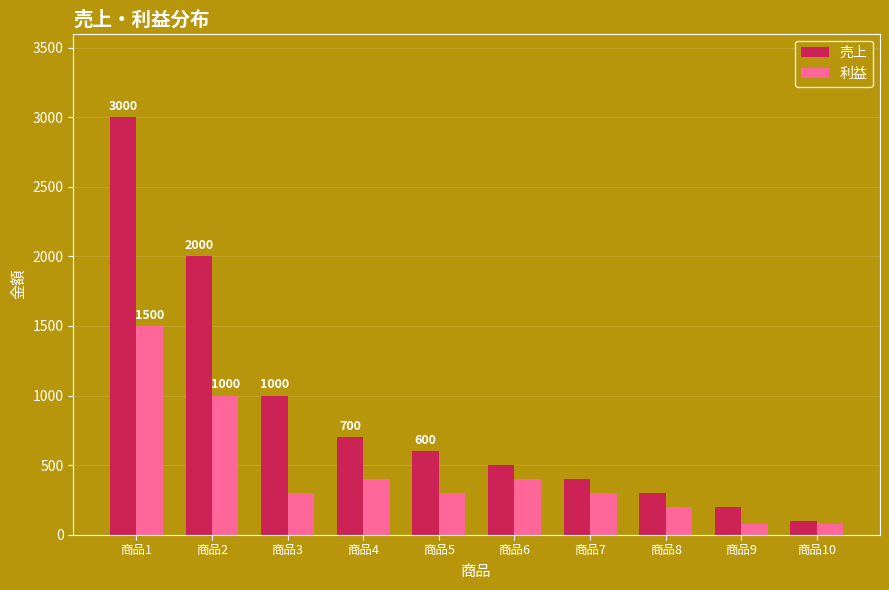

Reading right to left, extract all data points from this chart.

売上: 100	200	300	400	500	600	700	1000	2000	3000
利益: 80	80	200	300	400	300	400	300	1000	1500